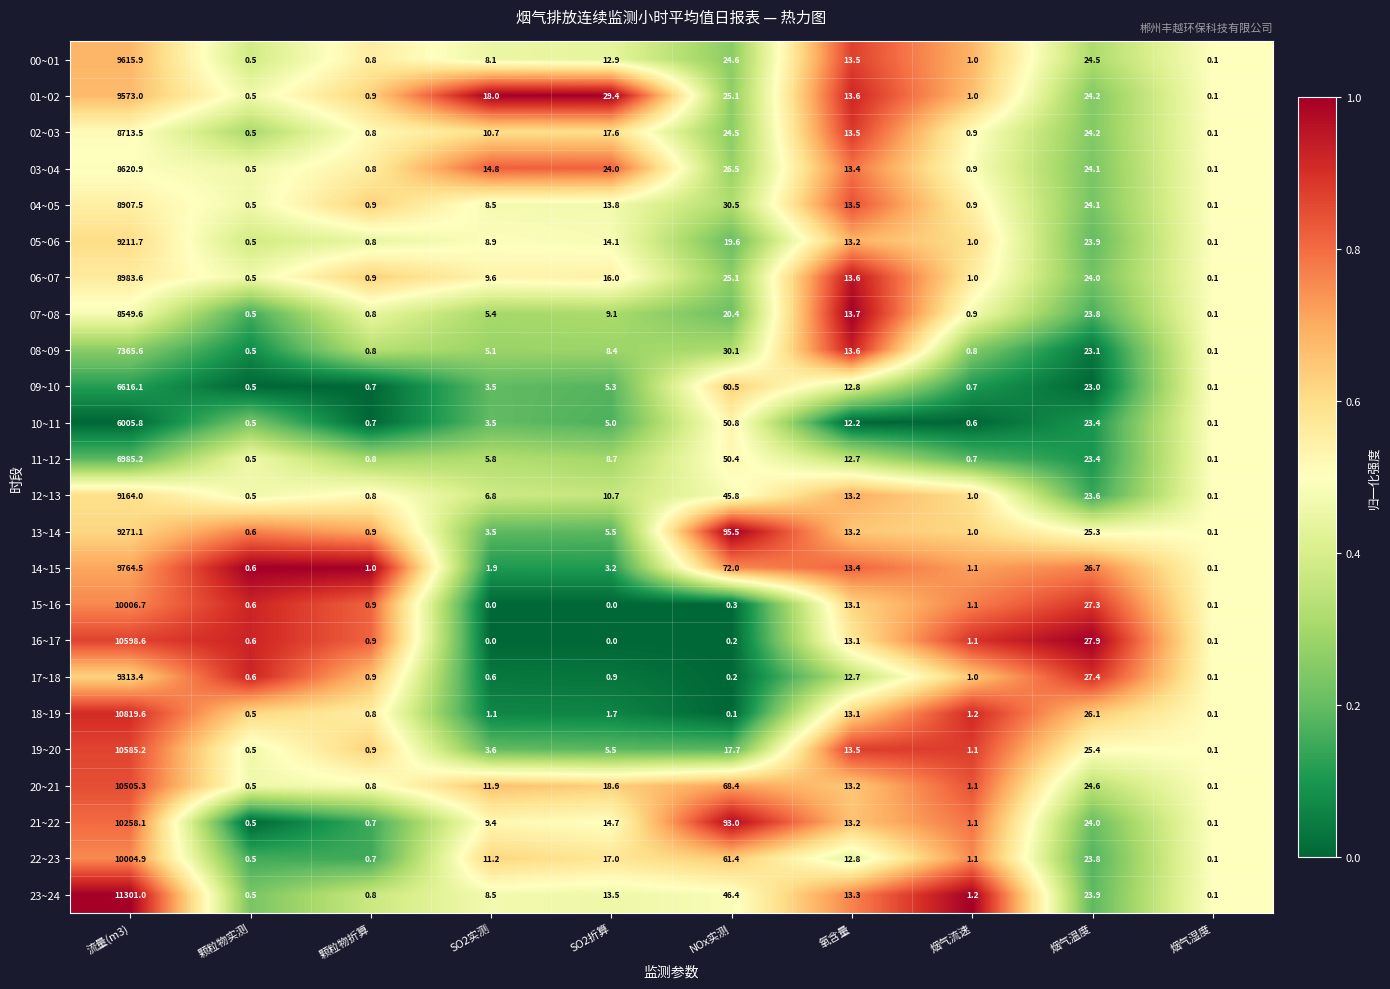

What is the maximum value shown in the chart?

11301.0